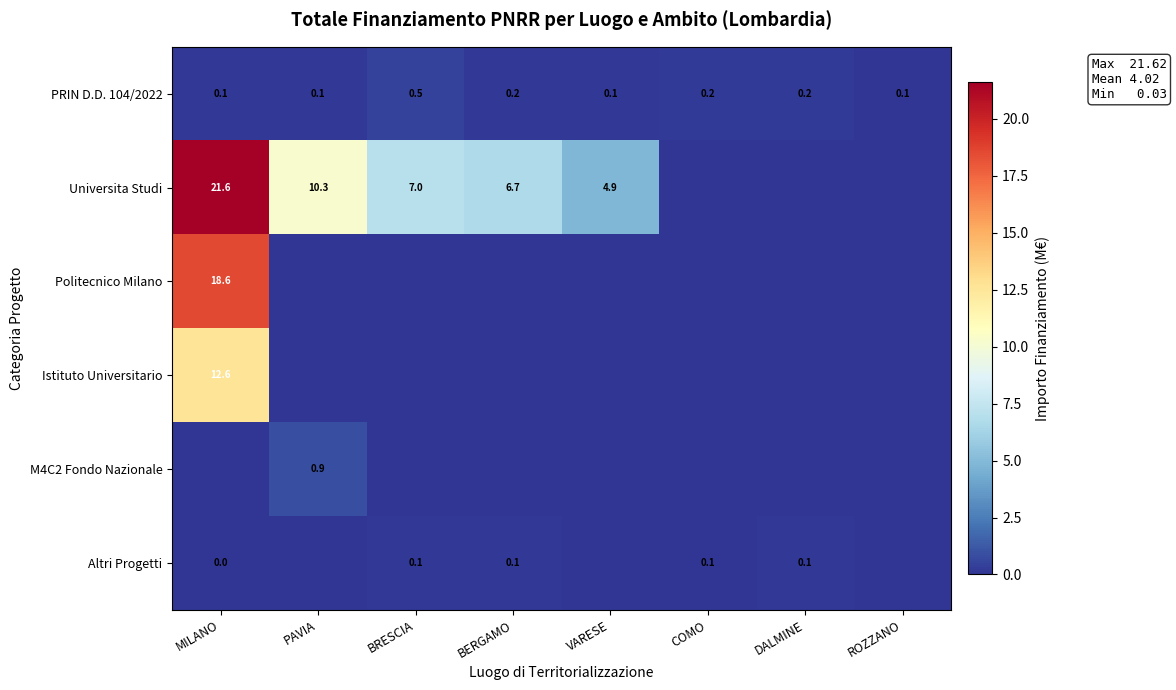

Which has a higher value, BRESCIA or ROZZANO?

BRESCIA